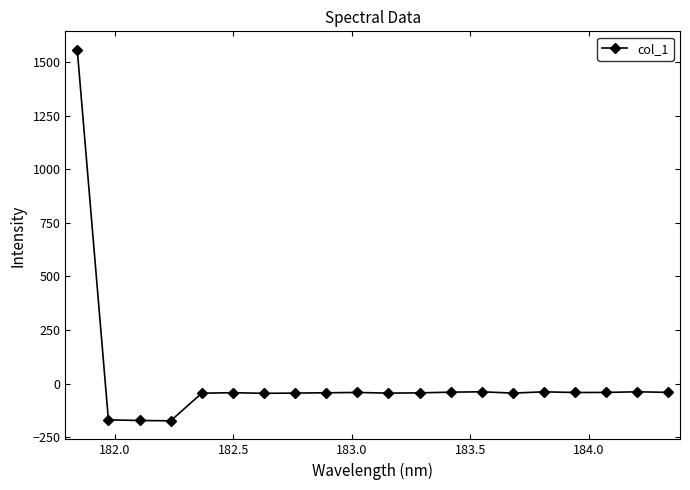

Count the number of data series in this chart.

1